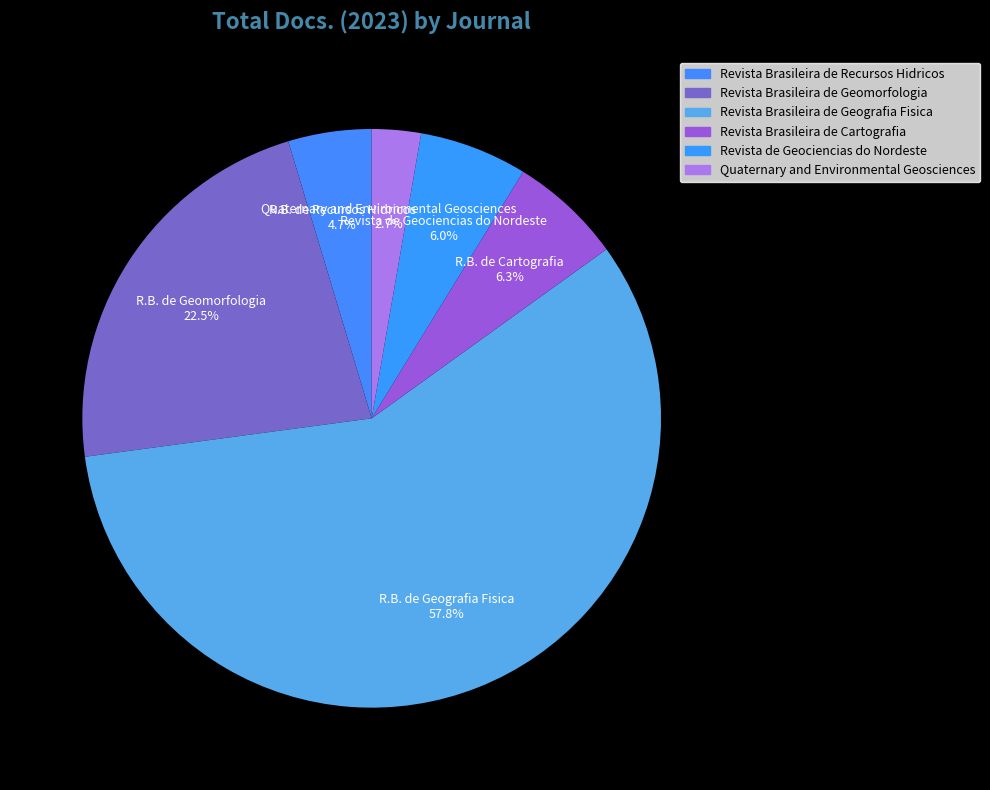

Which category accounts for the majority?

Revista Brasileira de Geografia Fisica